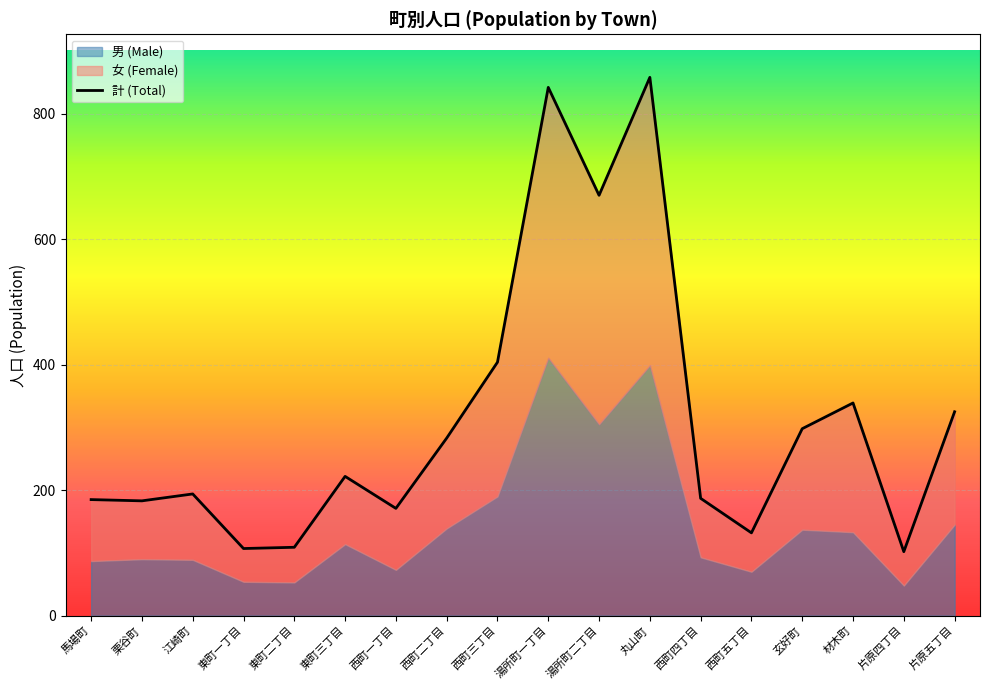

In 計 (Total), how many points are higher than both neighbors (excluding endpoints)?

5